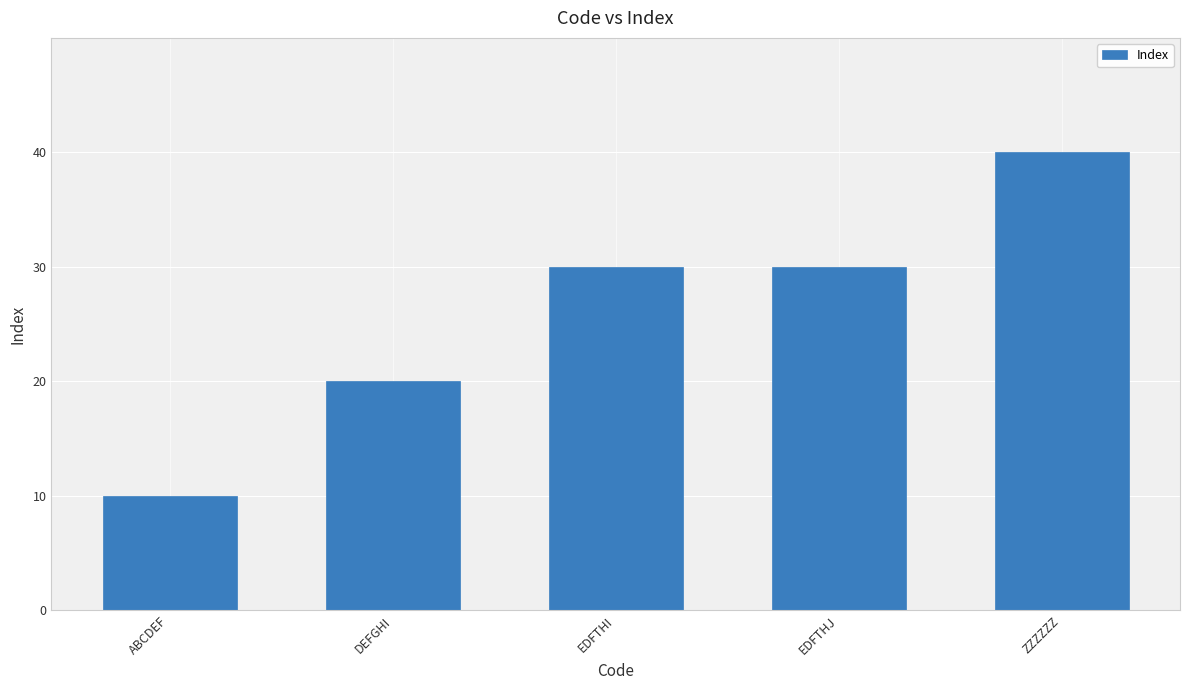

How many values are below 30?

2